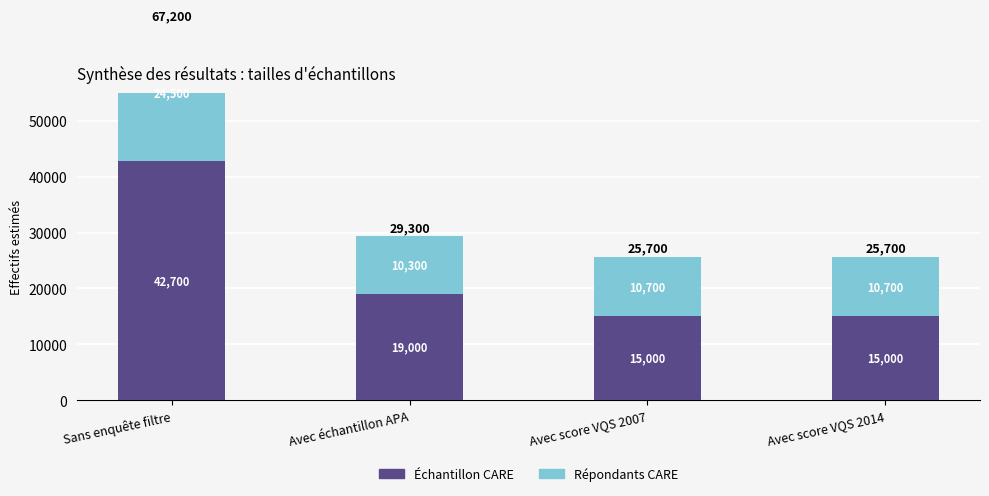

How many bars are there in total?

8